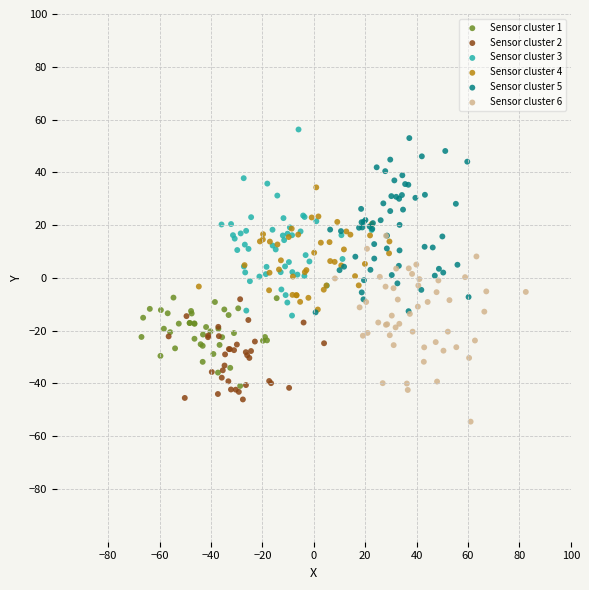

What are all the series names shown in the legend?

Sensor cluster 1, Sensor cluster 2, Sensor cluster 3, Sensor cluster 4, Sensor cluster 5, Sensor cluster 6